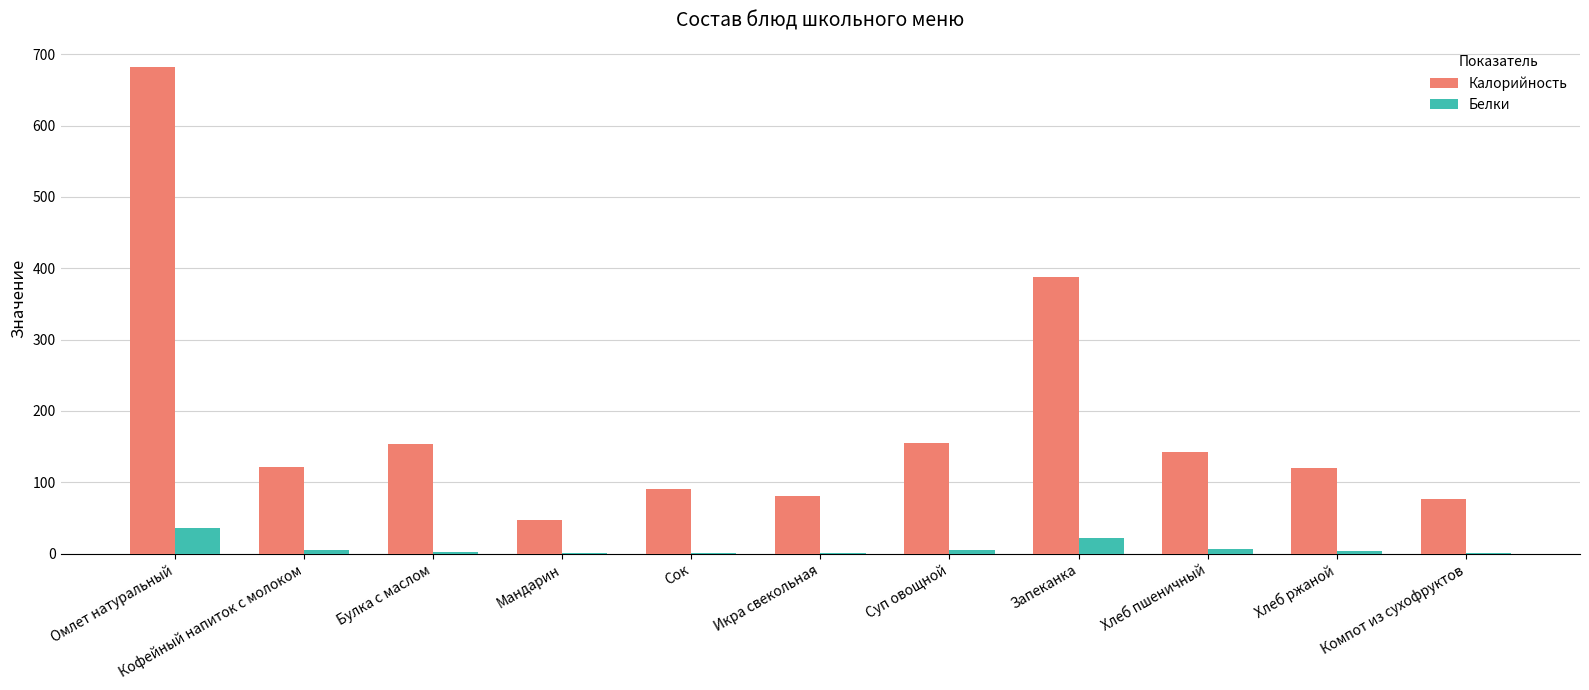

The value of Калорийность at Хлеб ржаной is 120.0. True or false?

True